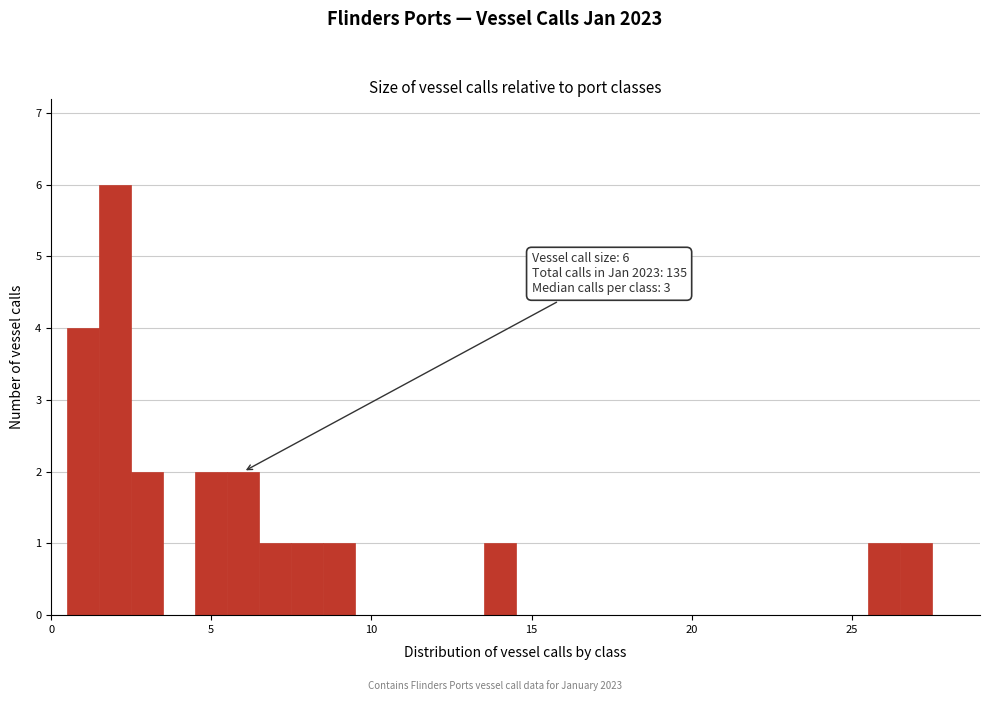

Around what value on the x-axis is the tallest bar? Give the approximate position of its centre, as read against the axis.

2.0